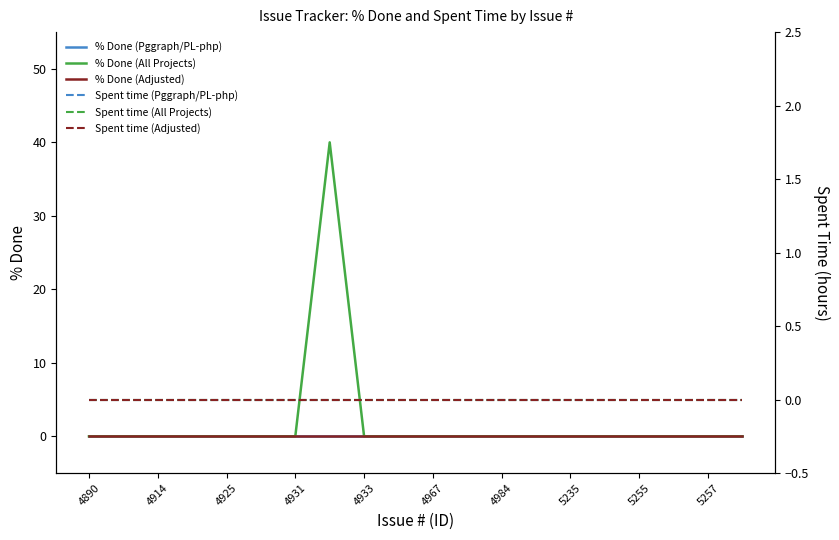

Rank the series by their maximum value, from lowest to highest.

% Done (Pggraph/PL-php), % Done (Adjusted), Spent time (Pggraph/PL-php), Spent time (All Projects), Spent time (Adjusted), % Done (All Projects)